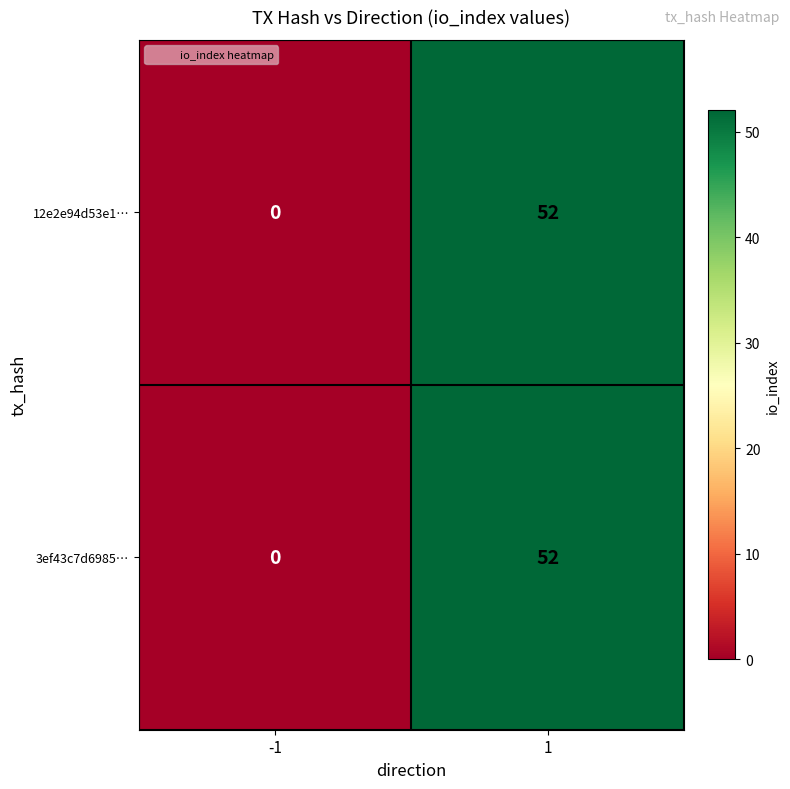

Reading left to right, transcribe all the data shown in this chart.

12e2e94d53e1…: 0	52
3ef43c7d6985…: 0	52